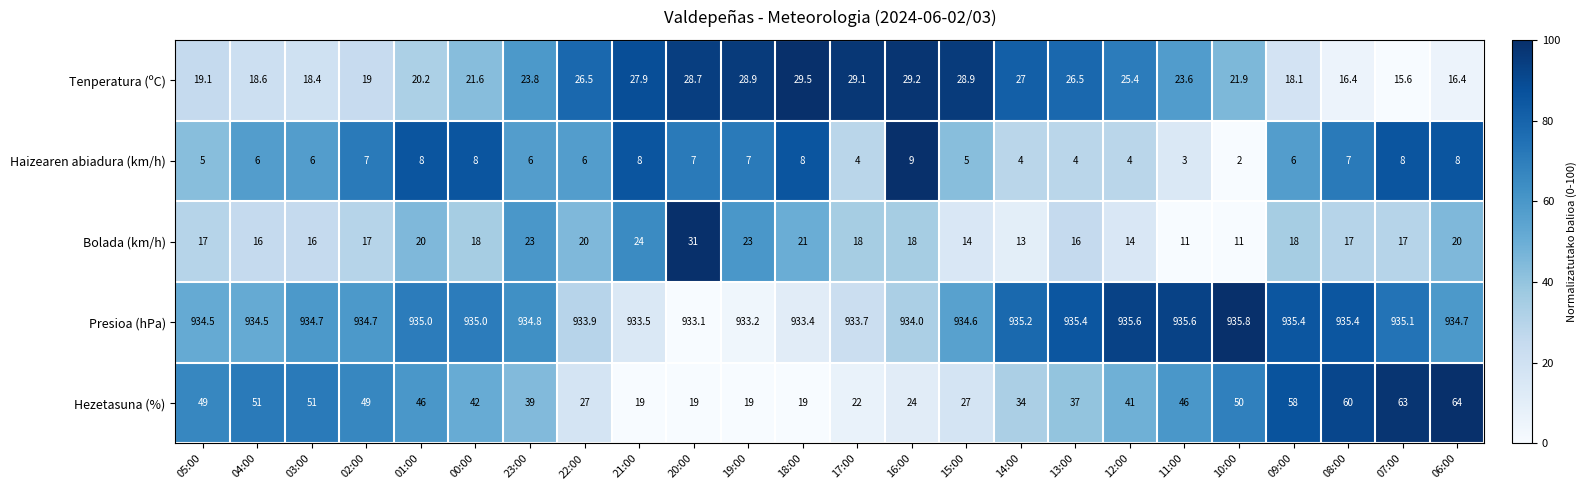

True or false: Tenperatura (ºC) has a value of 4.8 at 02:00.

False